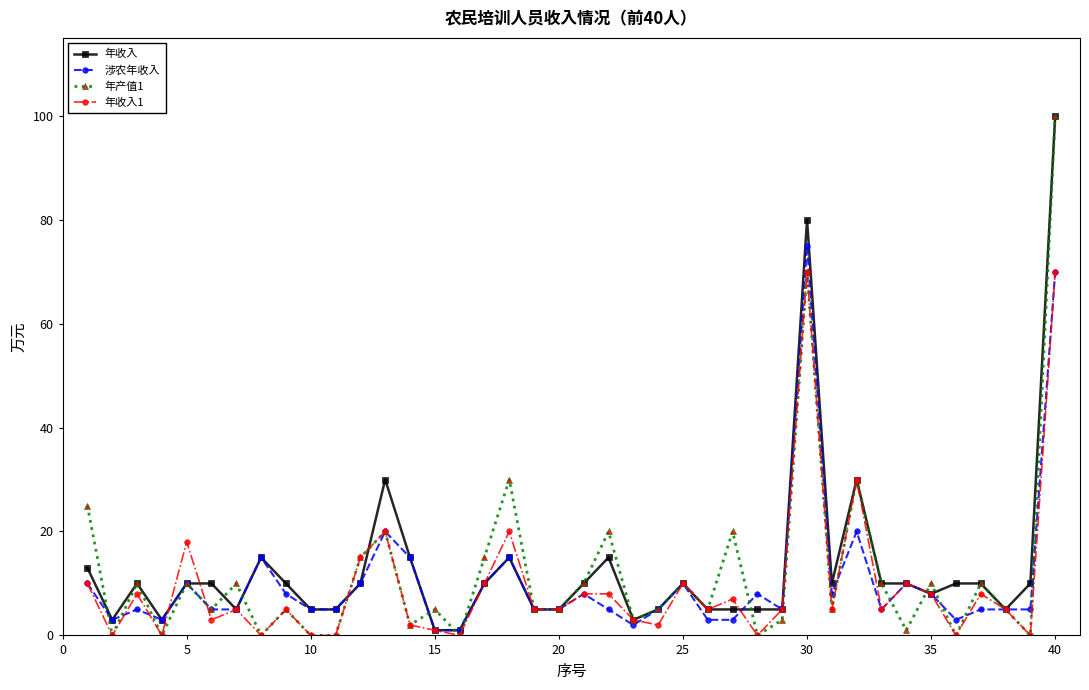

Which series has the largest range (max minus min)?

年产值1